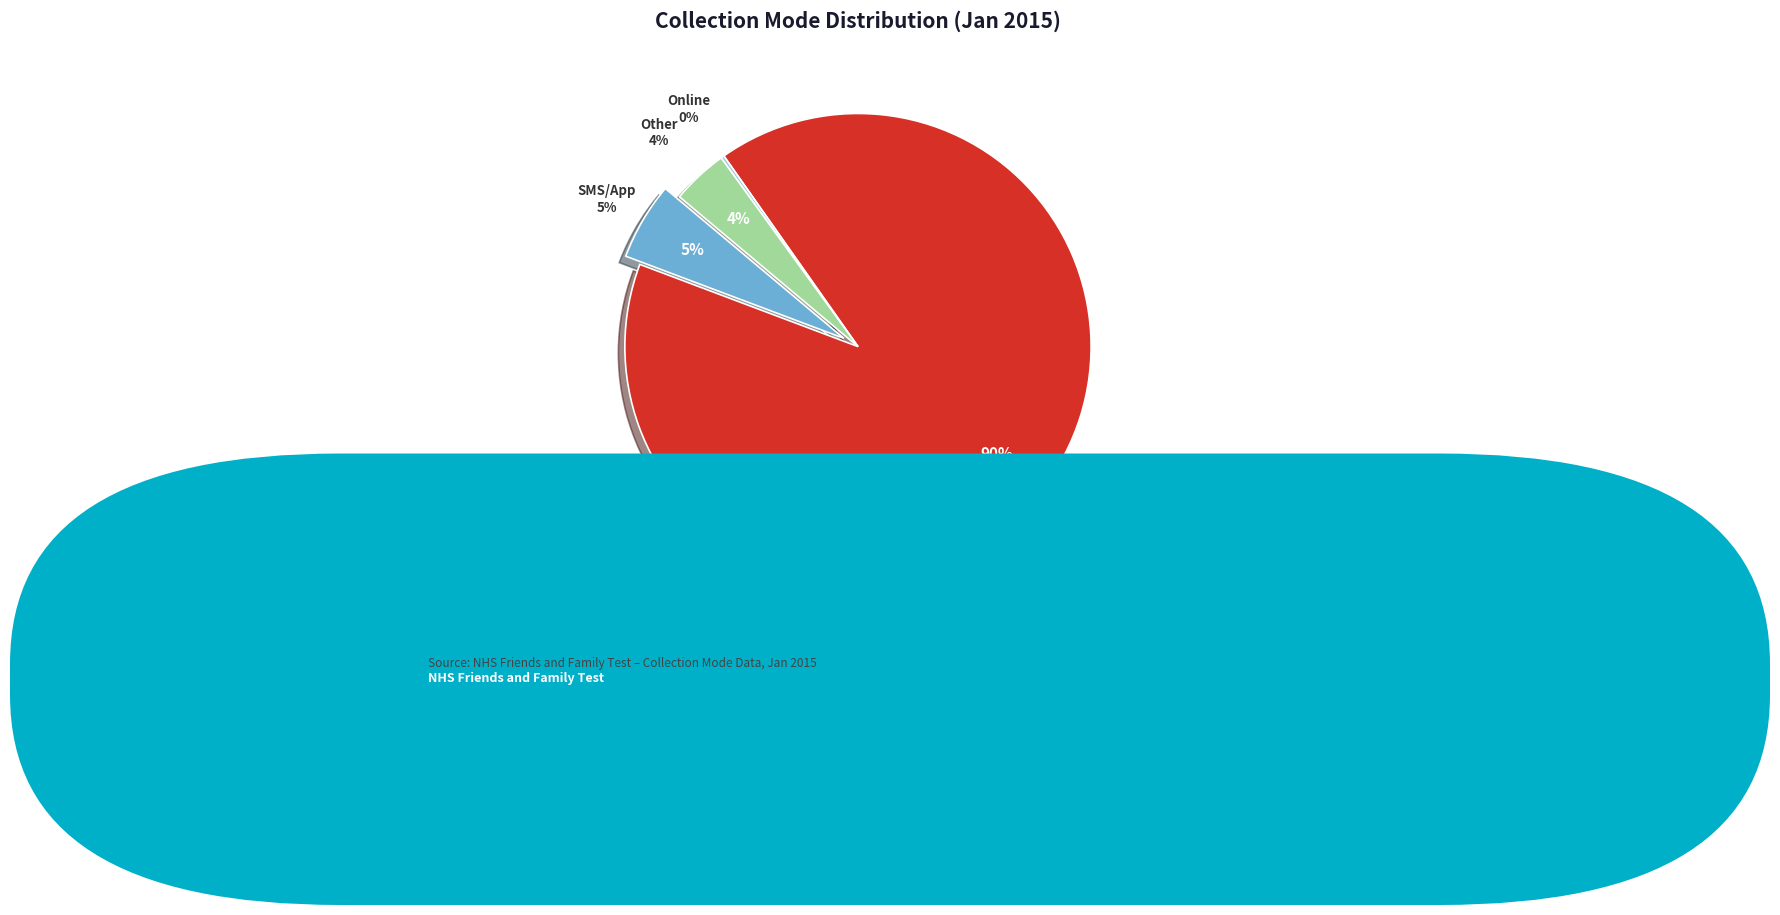

True or false: SMS/Text / Smartphone App accounts for 1% of the total.

False